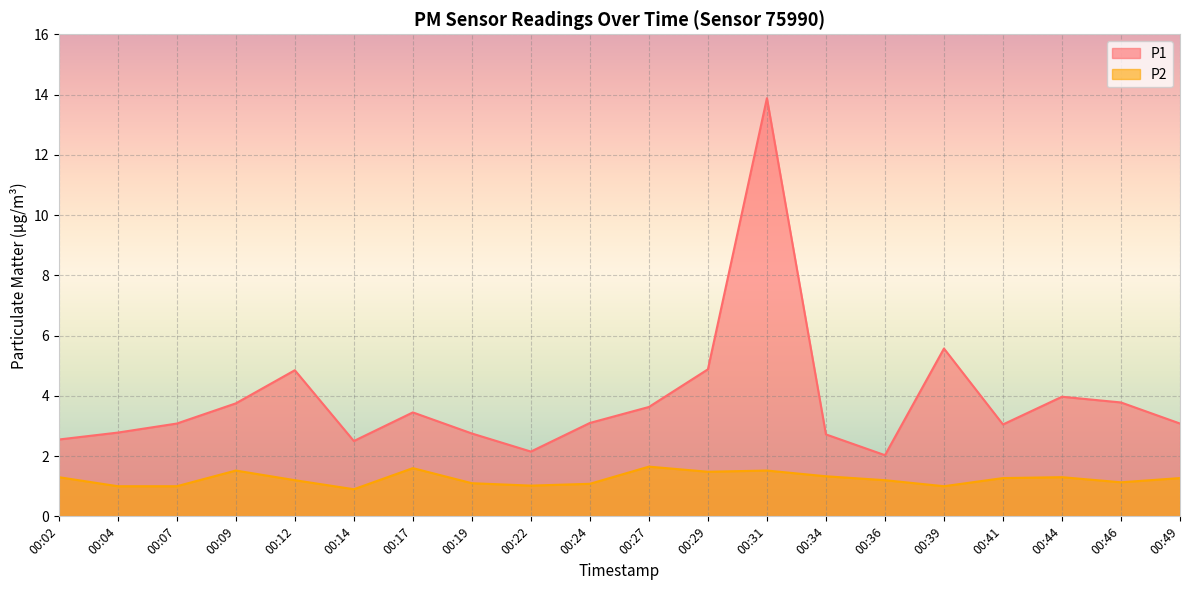

What value does the P1 series have at 00:24?

3.1